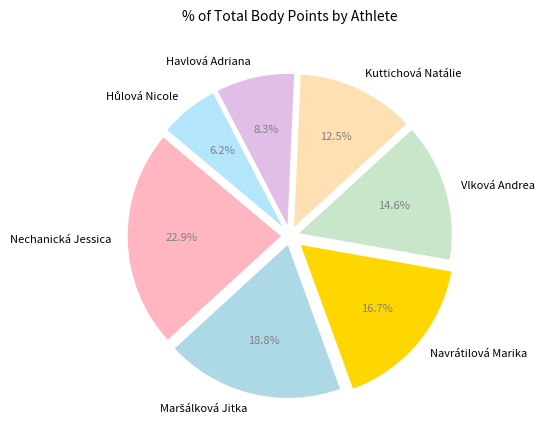

Approximately how many times larger is the value at Navrátilová Marika compared to Havlová Adriana?

2.0